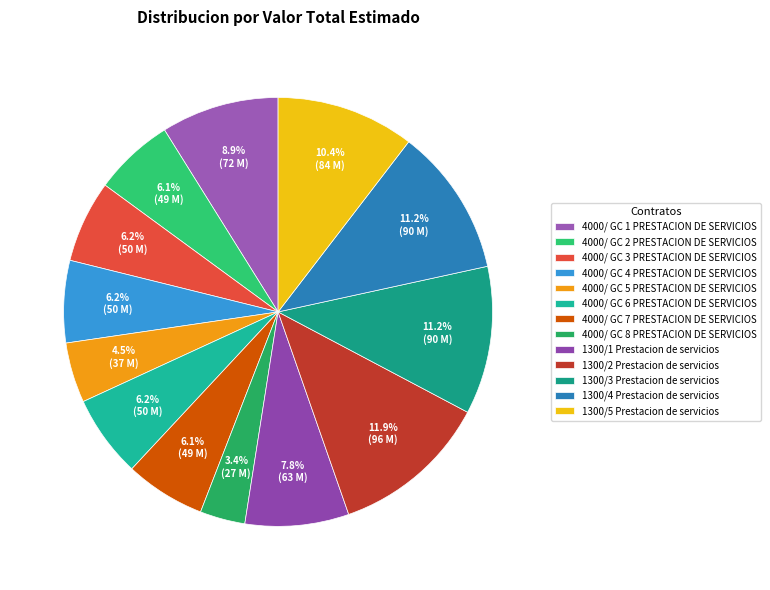

True or false: 4000/ GC 7 PRESTACION DE SERVICIOS accounts for 18% of the total.

False